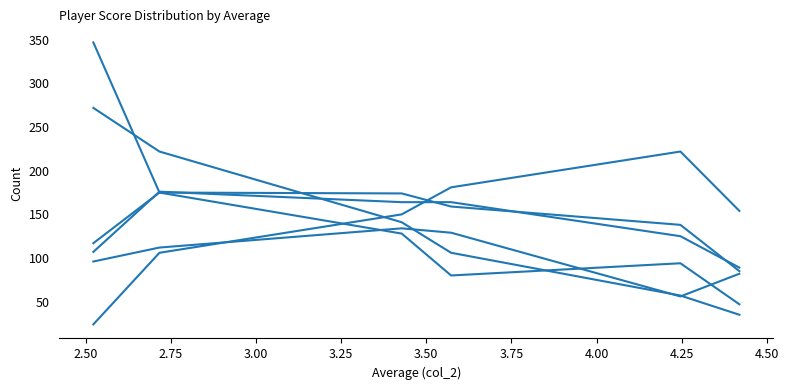

Does the chart have visible grid lines?

No